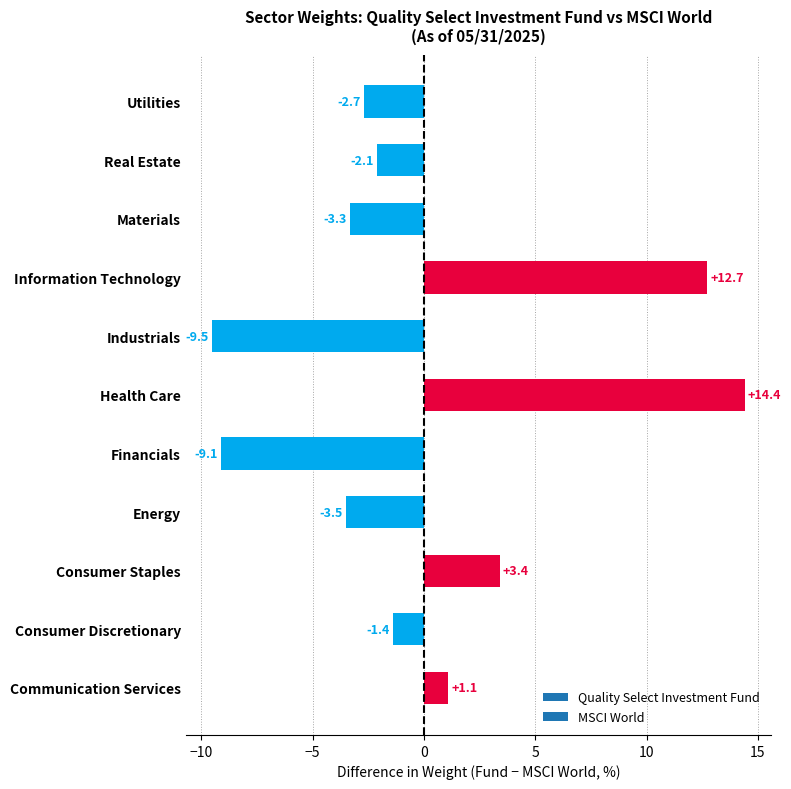

Are the bars grouped side by side (vs. stacked)?

No